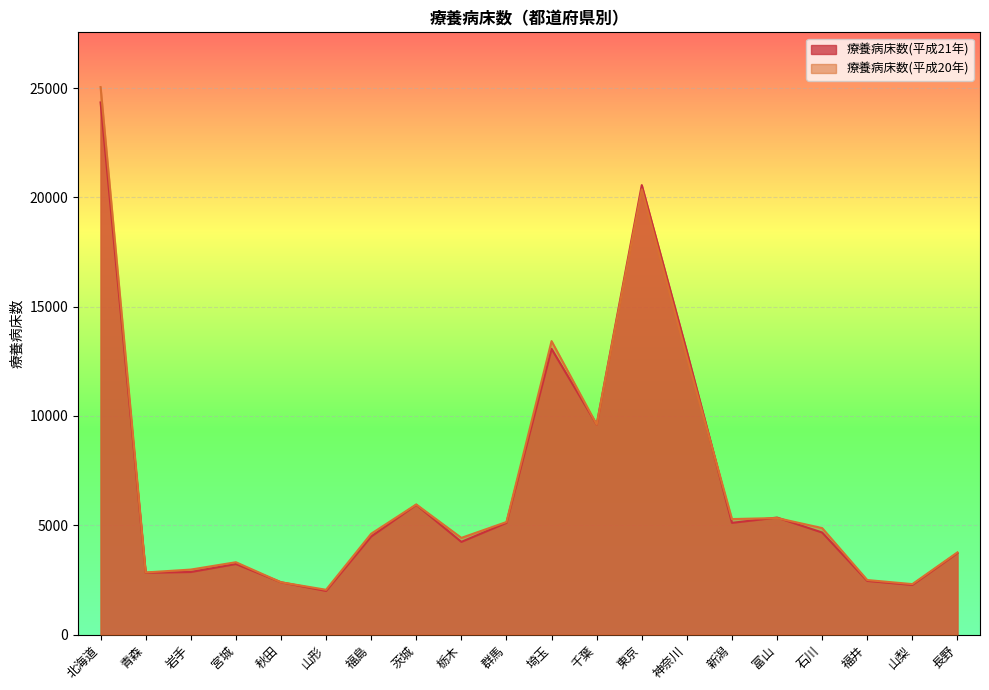

At how many categories does at least one series exceed 22675?

1